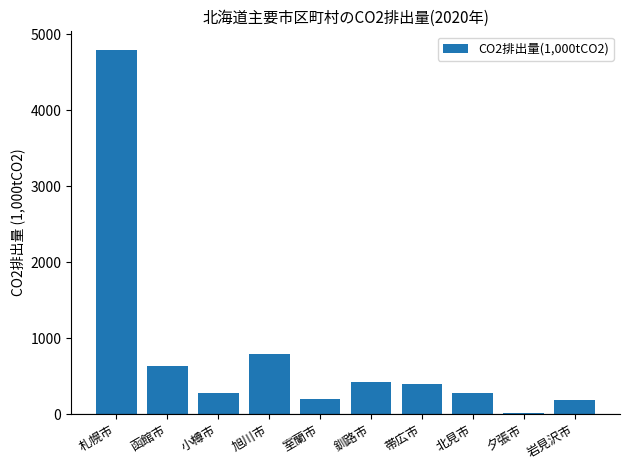

Where does the data first go above 395?

札幌市